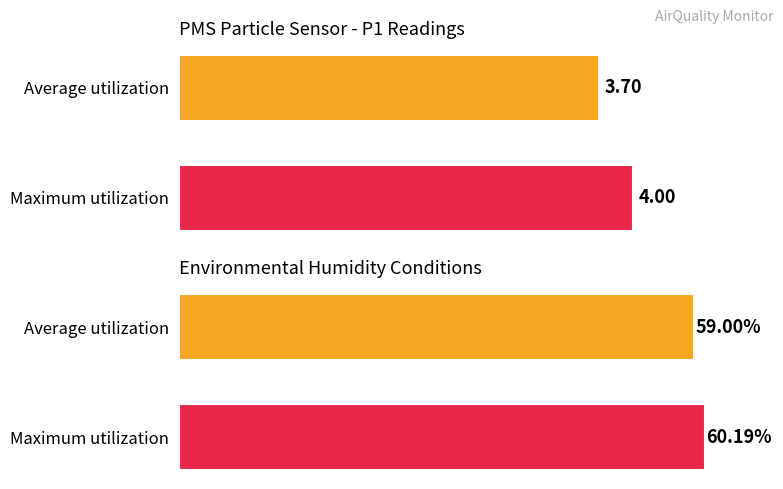

The value of PMS_P1 at Average utilization is 3.7. True or false?

True